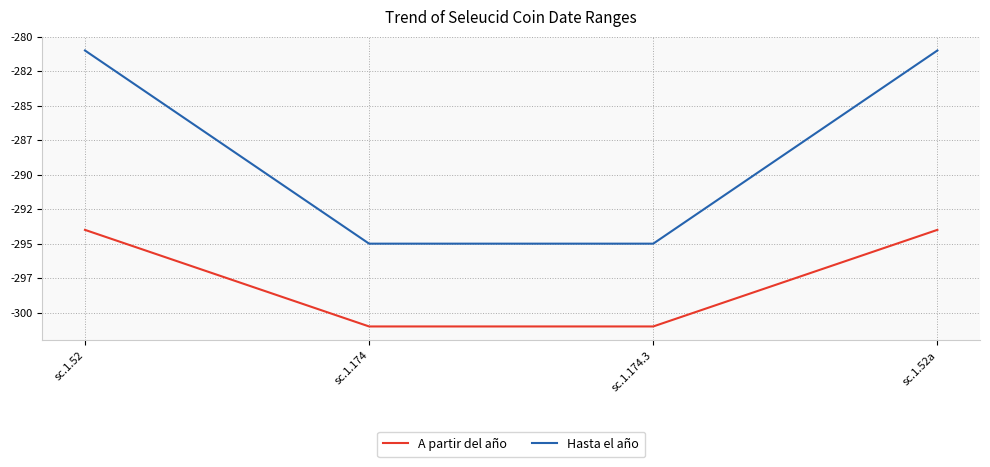

List the series in order of their overall mean, highest first.

Hasta el año, A partir del año